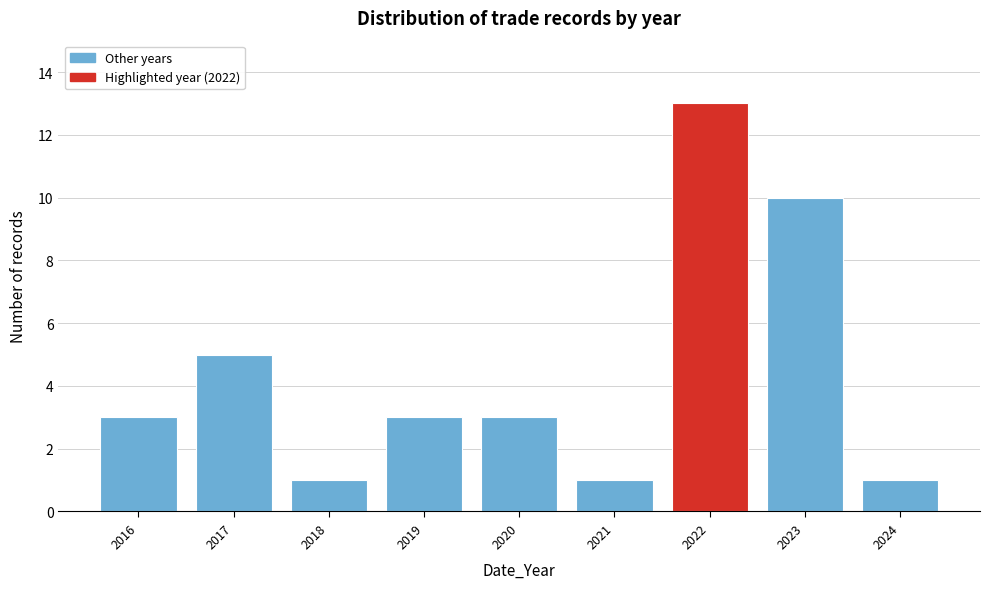

Reading left to right, extract all data points from this chart.

2016=3	2017=5	2018=1	2019=3	2020=3	2021=1	2022=13	2023=10	2024=1